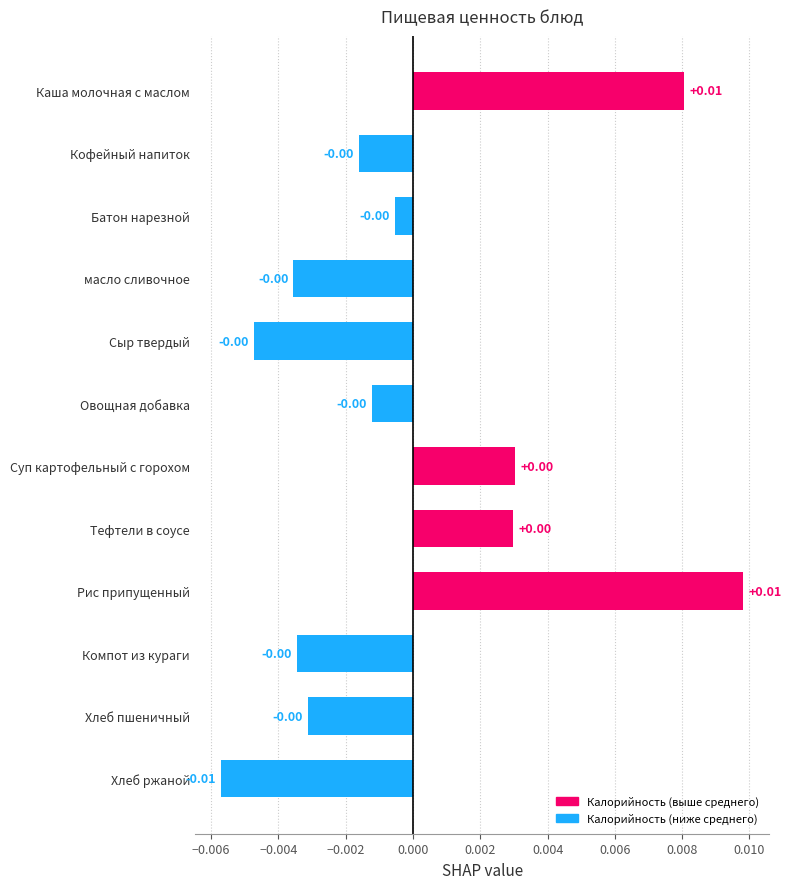

What is the label of the 10th bar from the bottom?

Батон нарезной